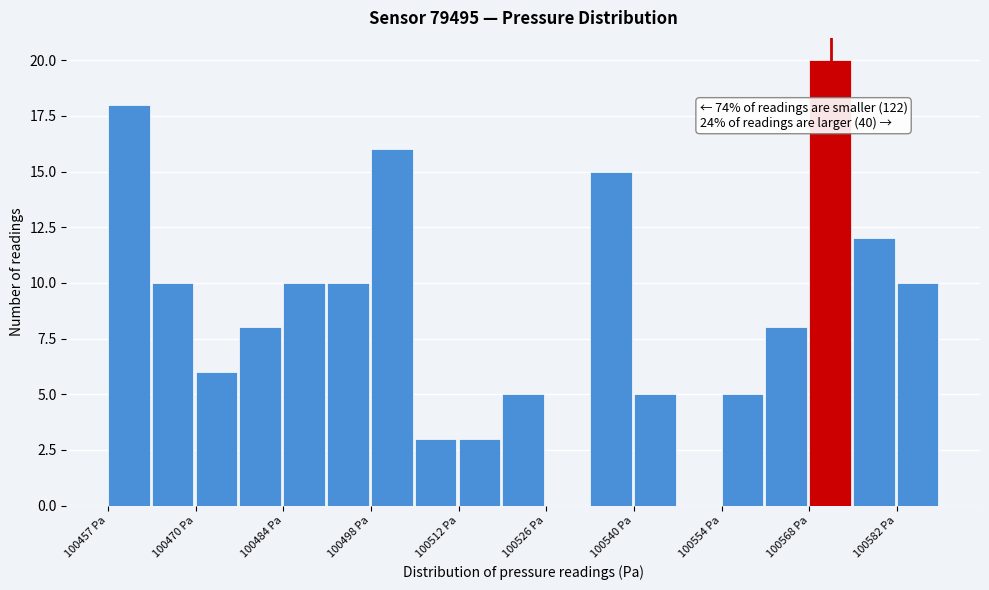

Around what value on the x-axis is the tallest bar? Give the approximate position of its centre, as read against the axis.

100572